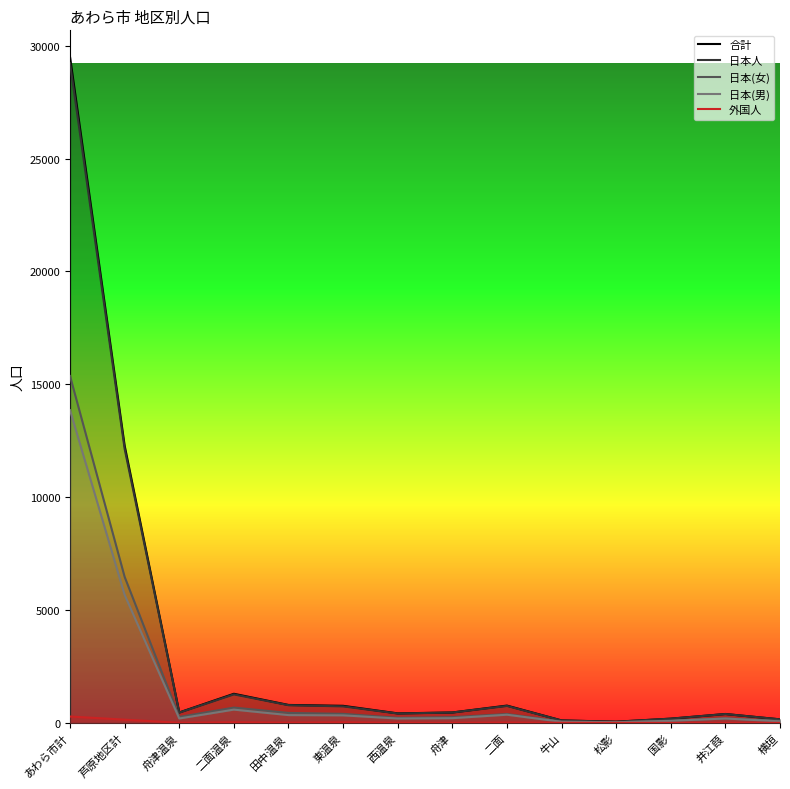

True or false: 外国人 and 日本(女) intersect in this chart.

False